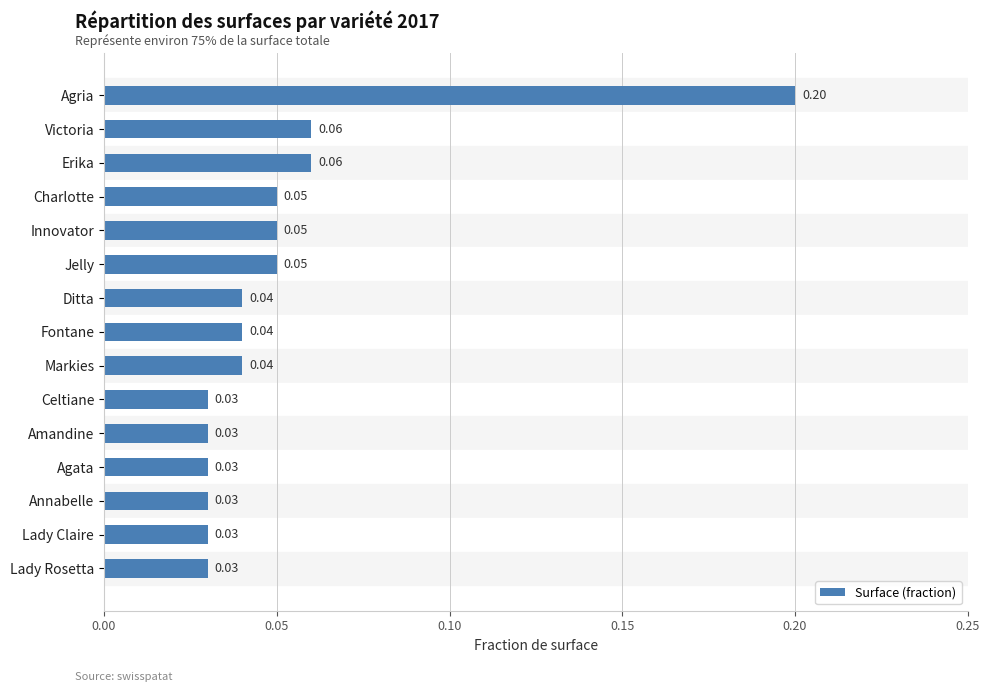

What is the sum of all values?

0.8